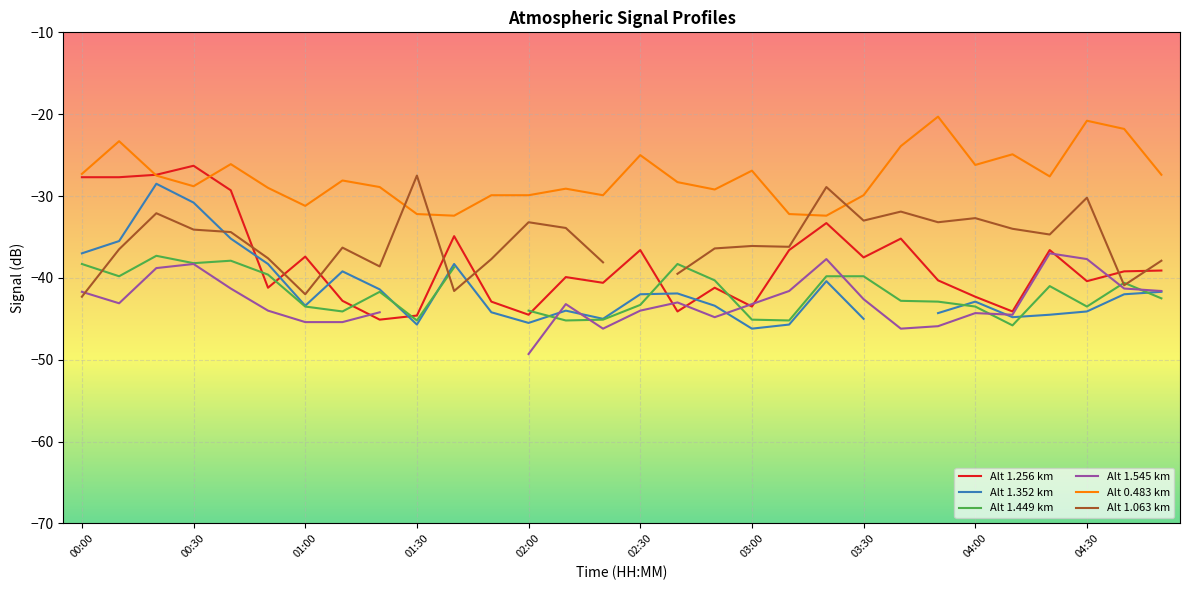

What is the greatest value displayed?

-20.3